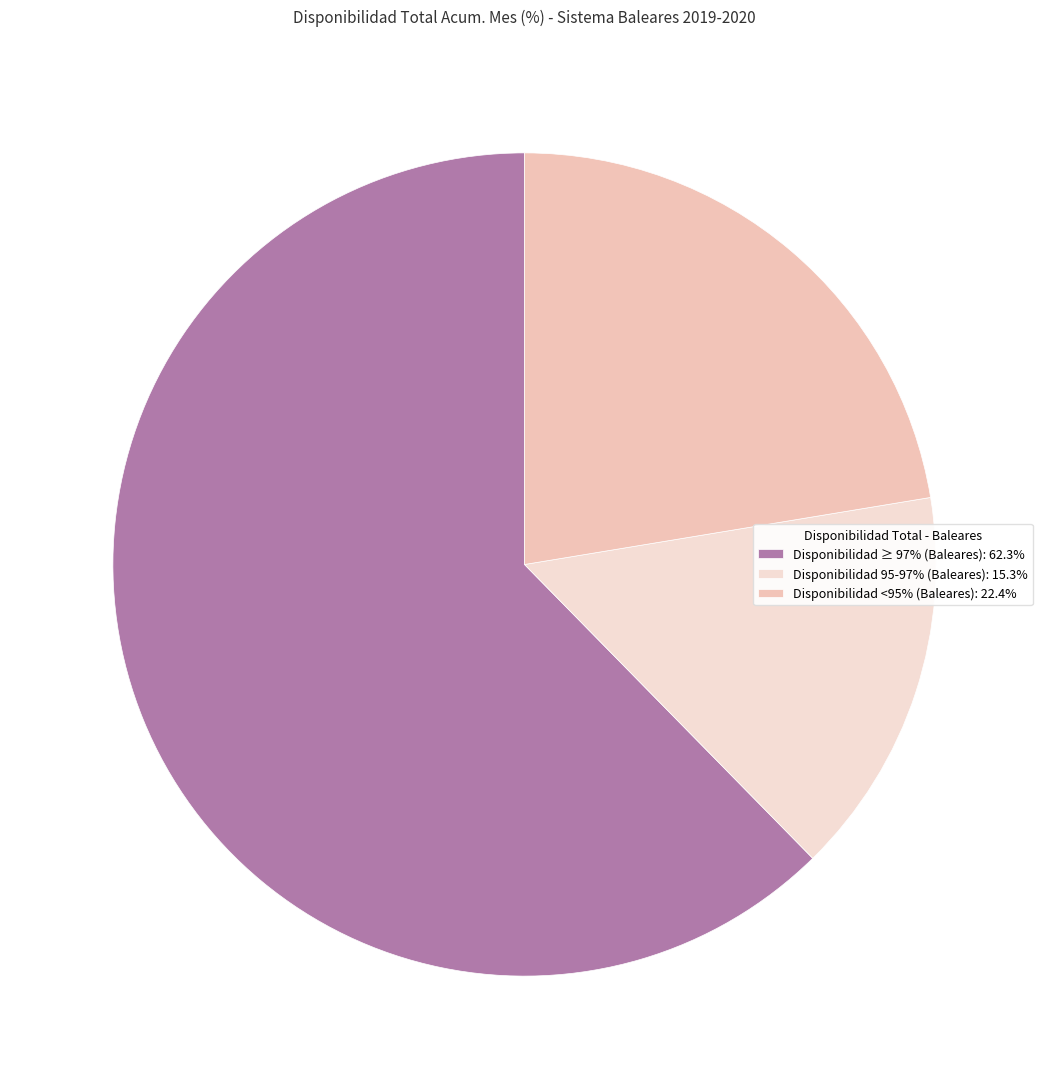

How many segments does this pie chart have?

3